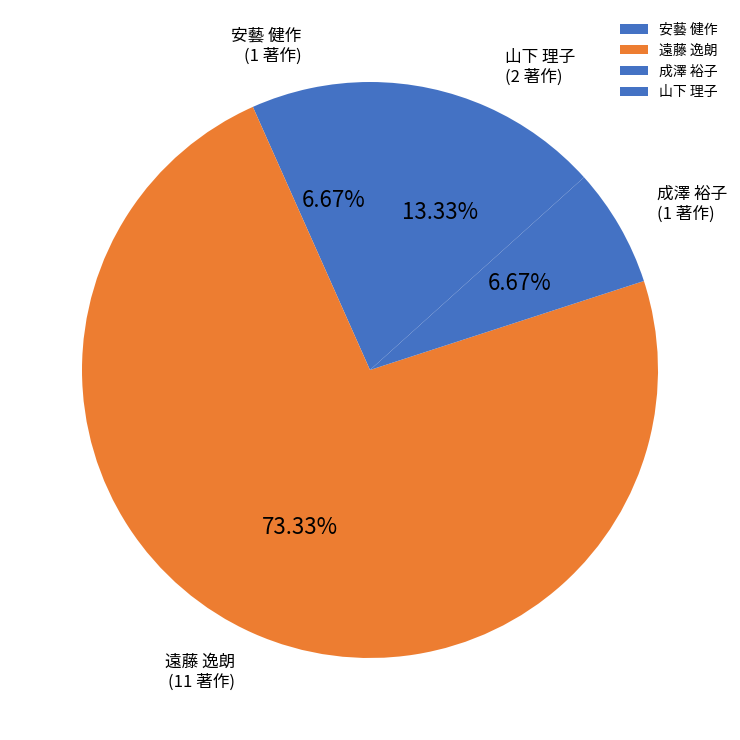

Which category has the biggest portion of the pie?

遠藤 逸朗